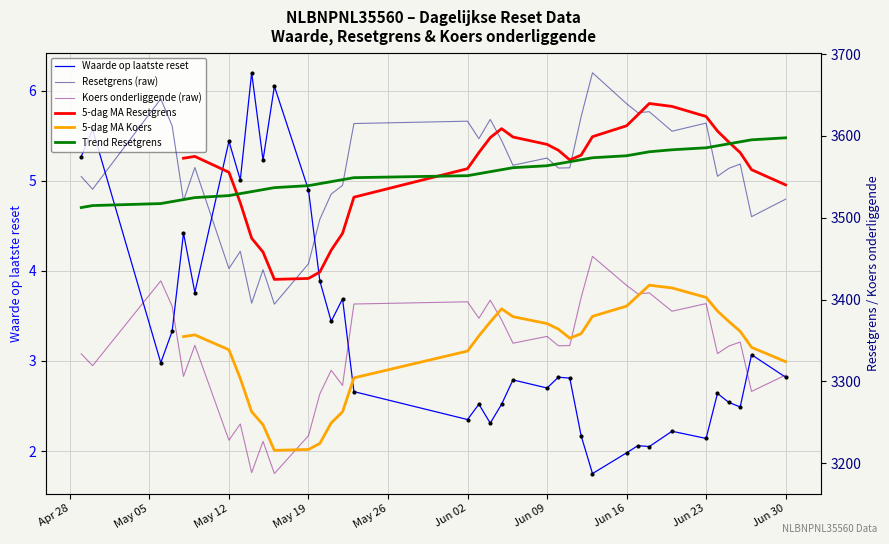

True or false: Waarde op laatste reset and Resetgrens intersect in this chart.

False